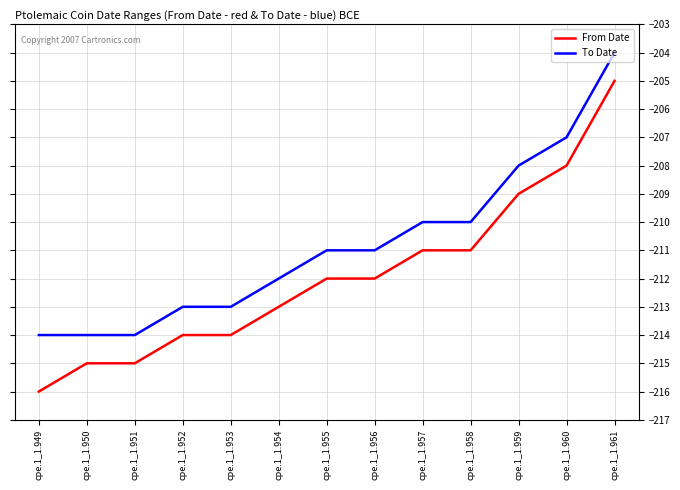

At cpe.1_1.953, list the series in order from largest to smallest.

To Date, From Date